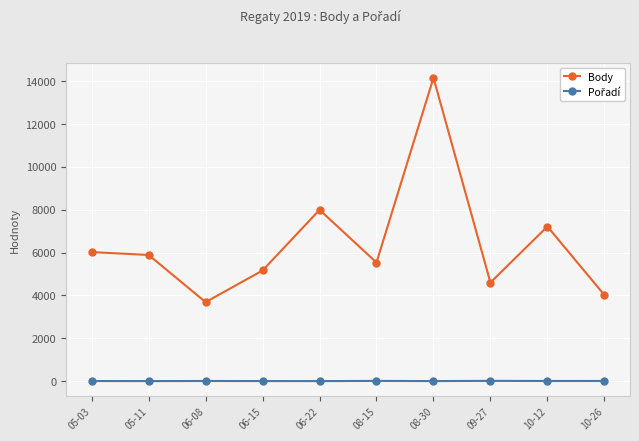

At which category does the chart reach its peak across all series?

08-30